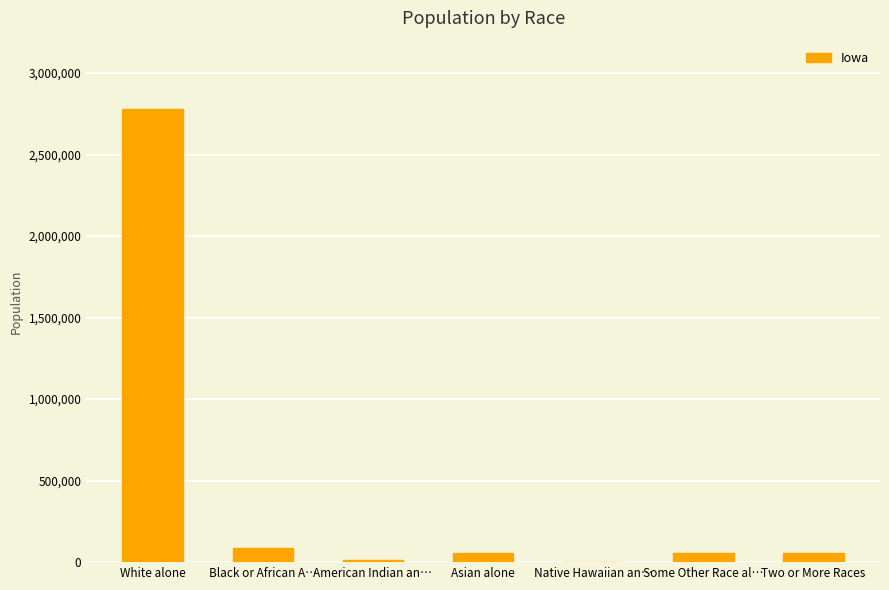

True or false: the data shows 2781561 at White alone.

True